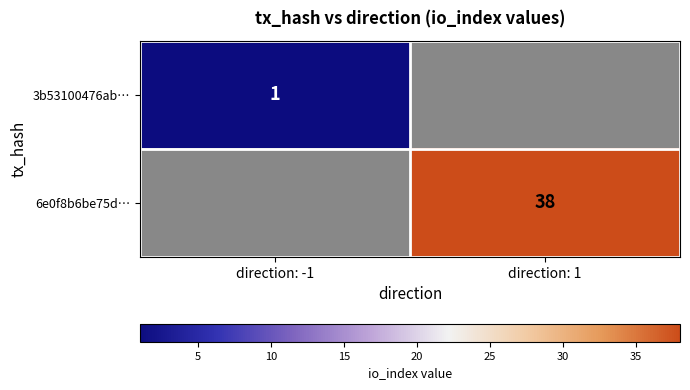

True or false: 6e0f8b6be75d… has a value of 51 at direction: 1.

False